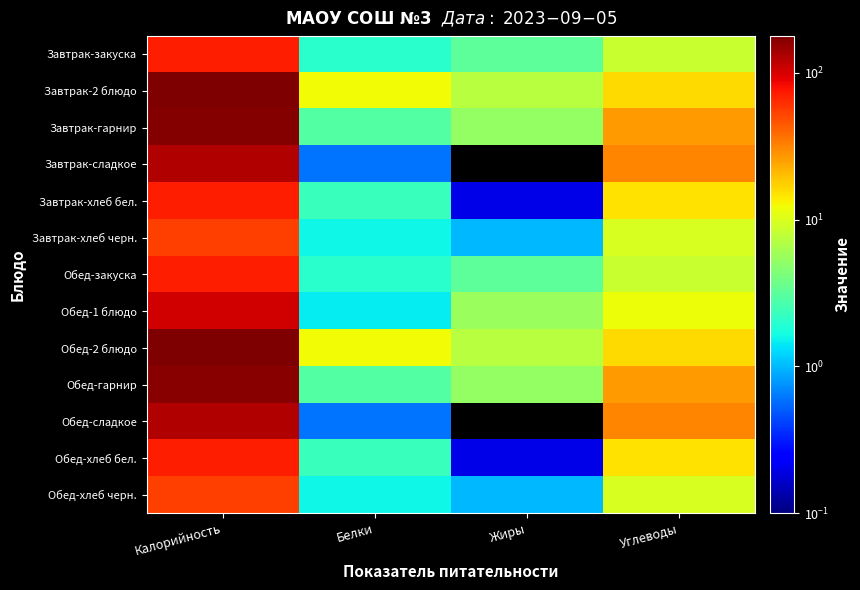

What is the total value across all series at Белки?

44.8